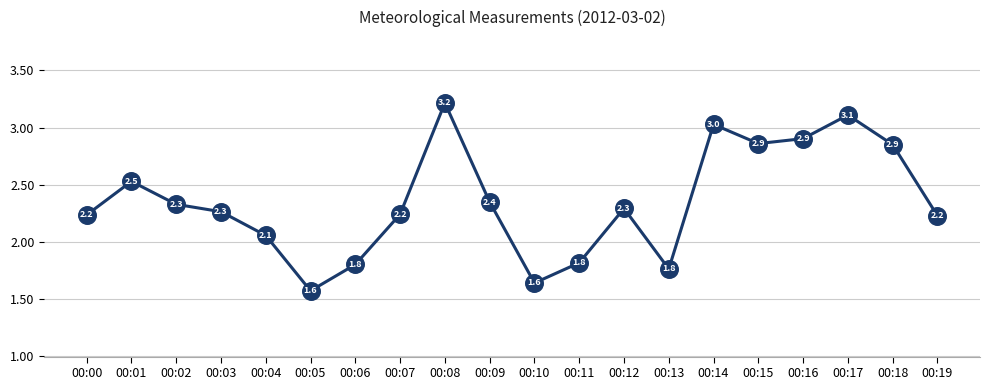

Between 00:03 and 00:15, which is larger?

00:15